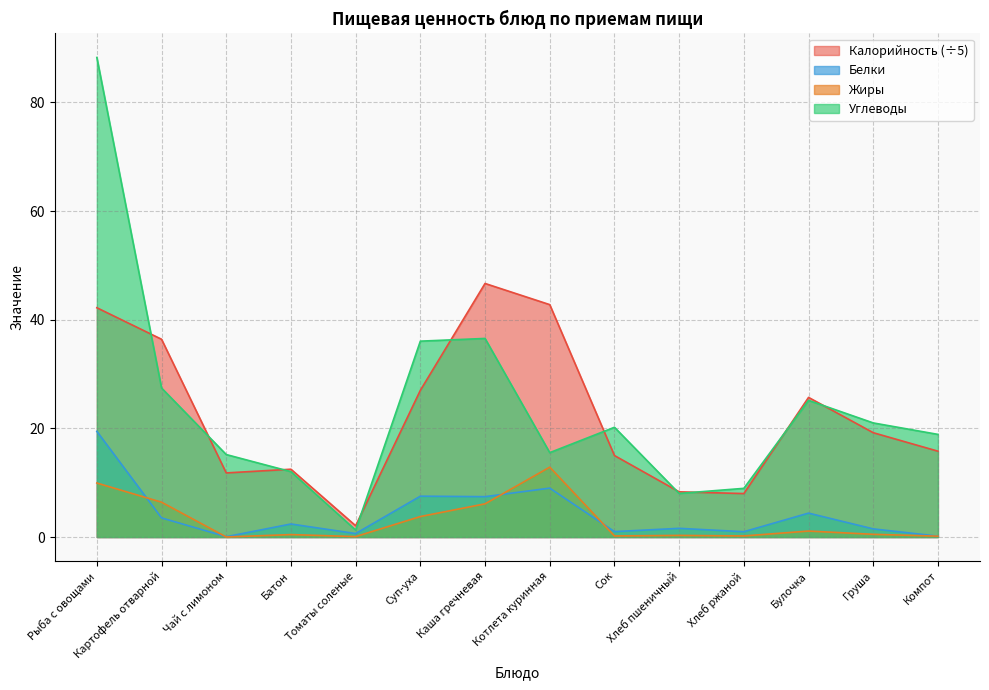

What is the label of the 4th point from the left?

Батон